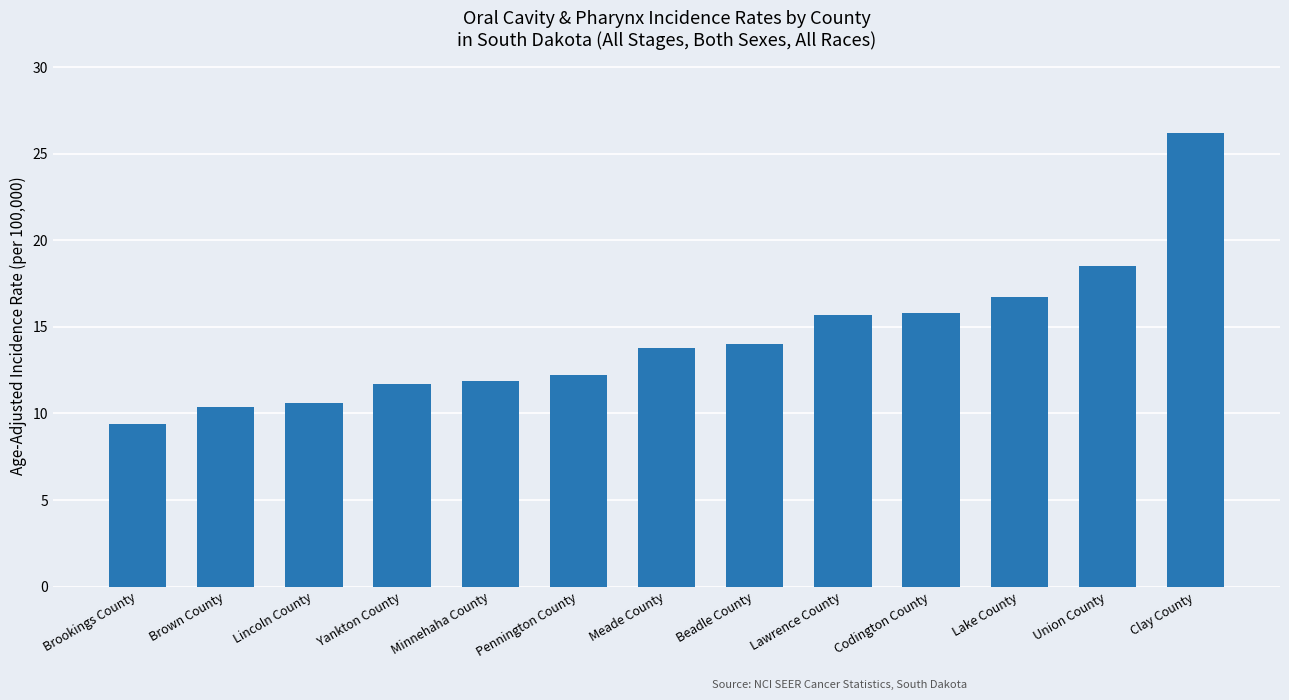

Between Clay County and Meade County, which is larger?

Clay County